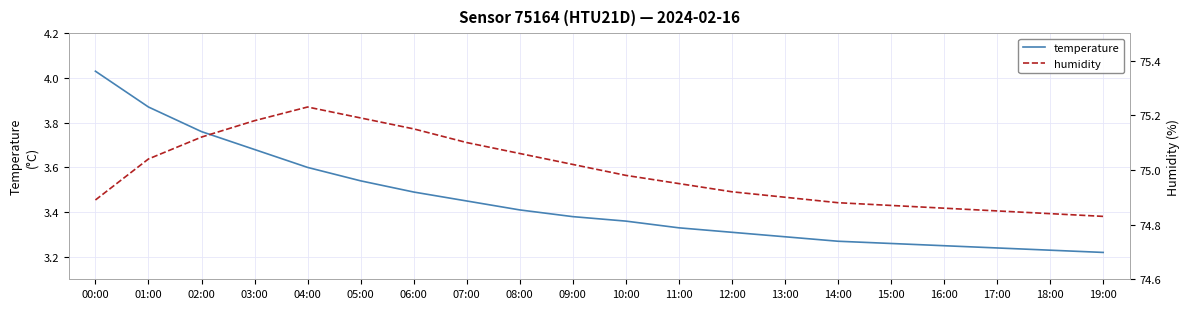

Is it true that humidity equals 74.8 at 18:00?

True